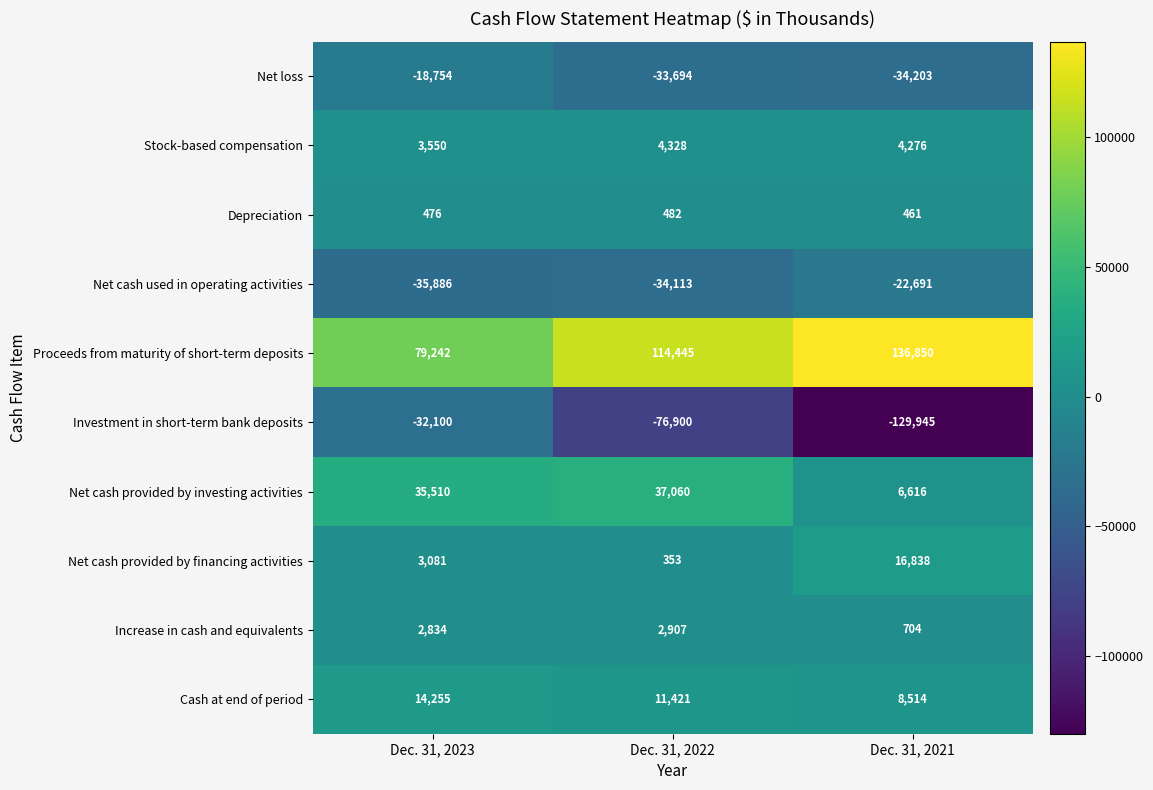

What is the total value across all series at Dec. 31, 2023?

52208